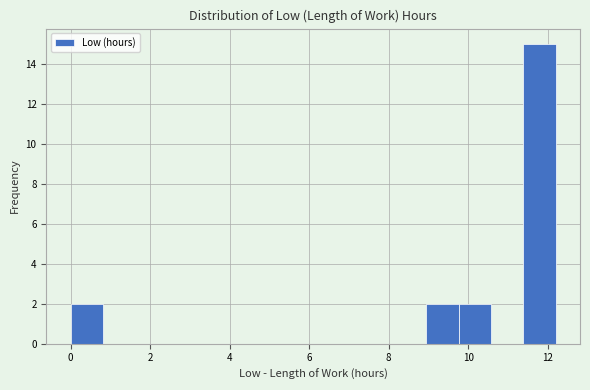

How tall is the bar that spans 11.4 to 12.2 on the x-axis? Neither the bar edges nor the heights are printed on the chart, so give them approximately, as read against the axes.

15